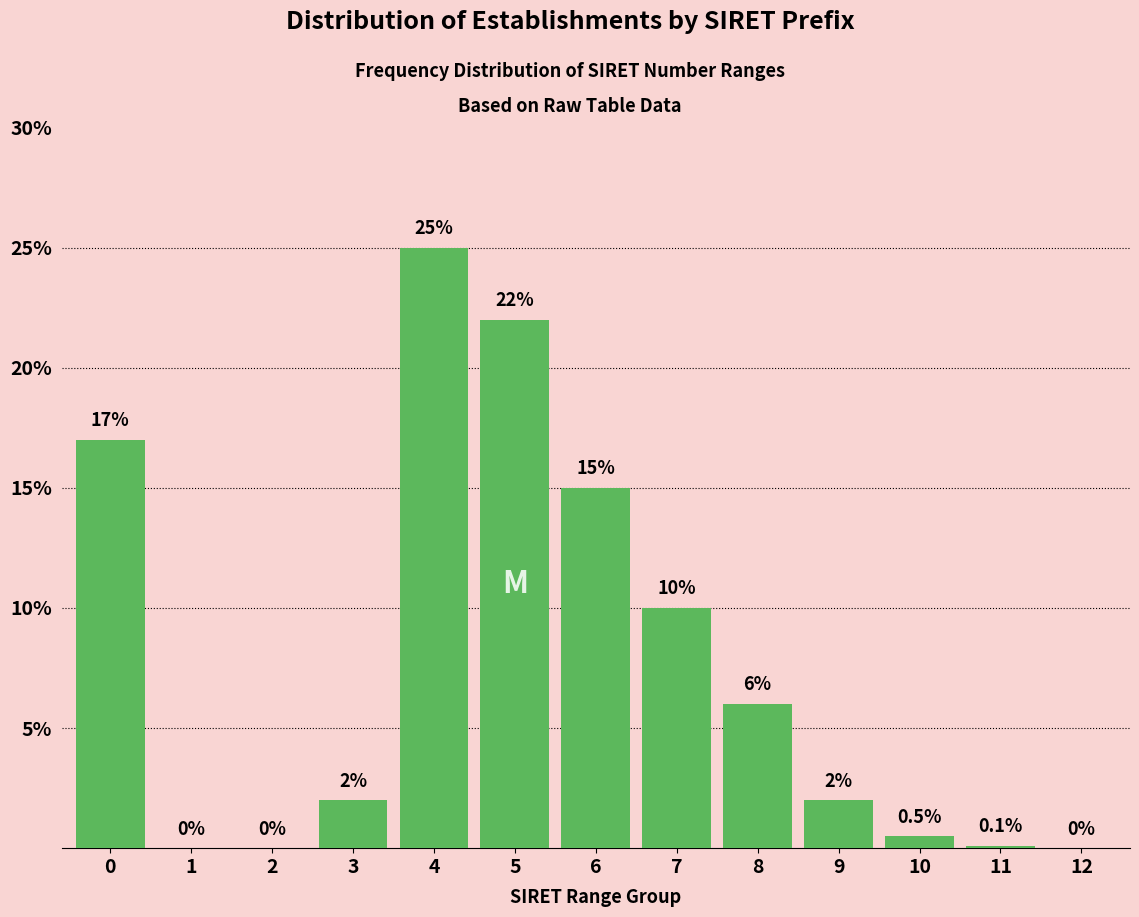

Reading left to right, extract all data points from this chart.

0=17.0	1=0.0	2=0.0	3=2.0	4=25.0	5=22.0	6=15.0	7=10.0	8=6.0	9=2.0	10=0.5	11=0.1	12=0.0